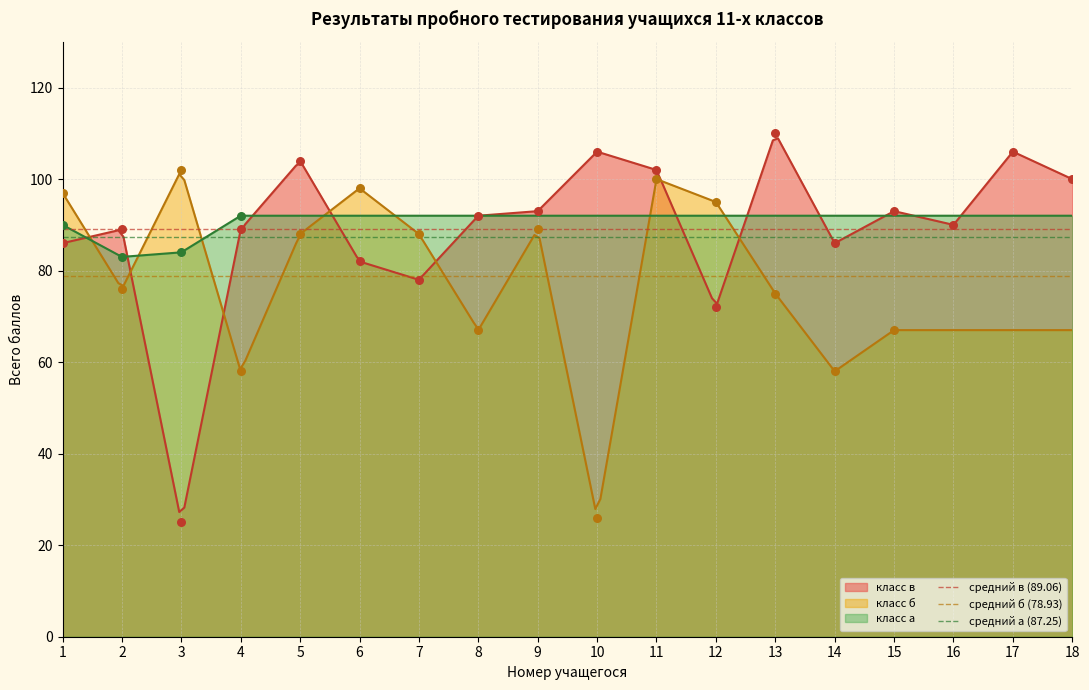

Which series has the largest total across all categories?

средний в (89.06)